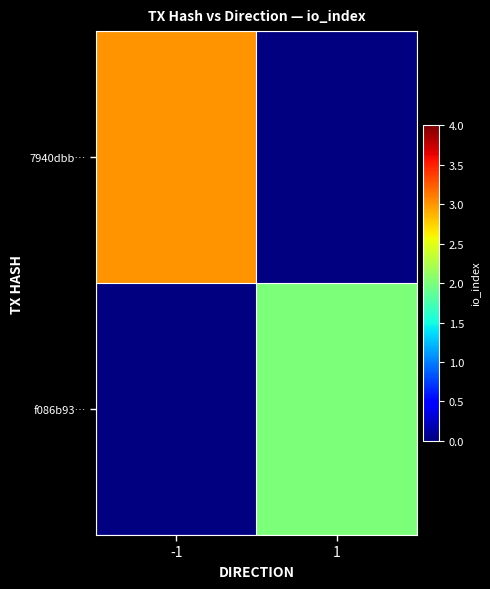

At which category does the chart reach its peak across all series?

-1